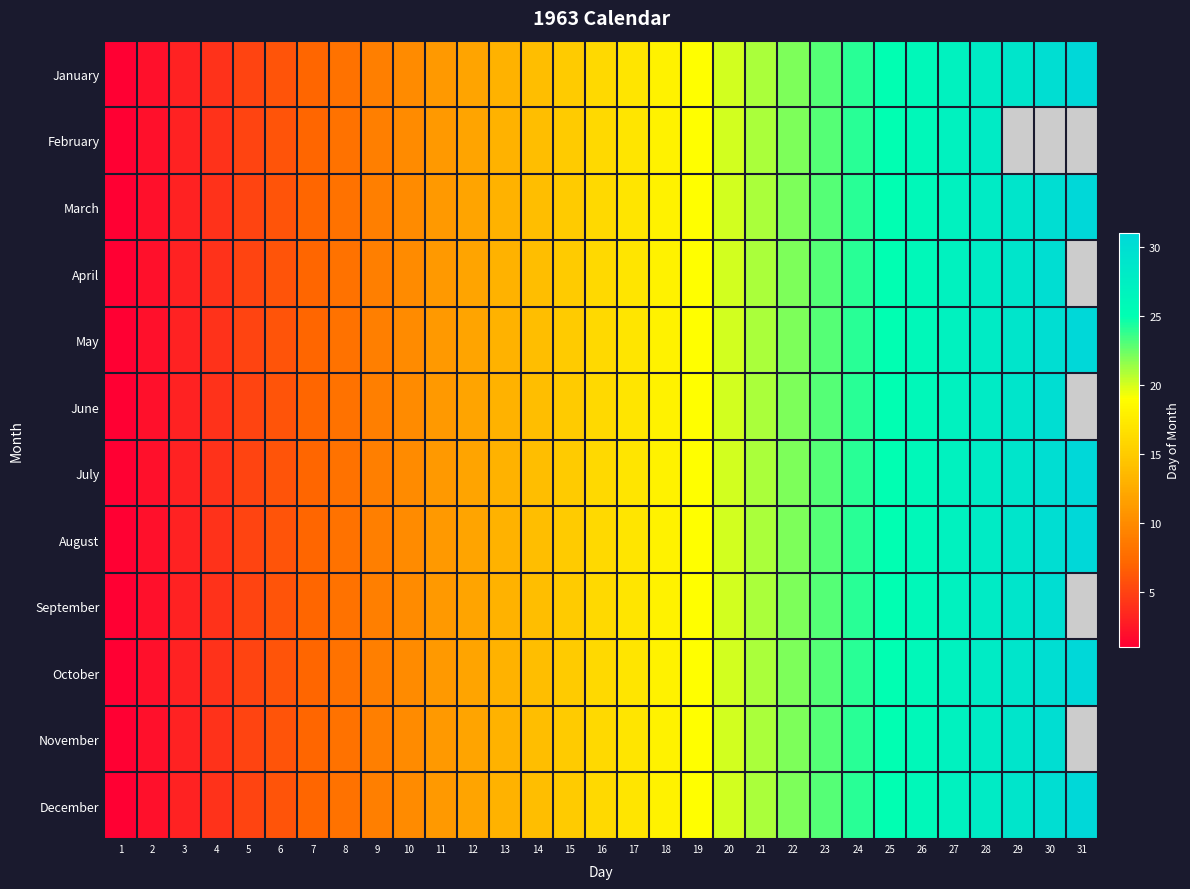

What is the total value across all series at 11?

132